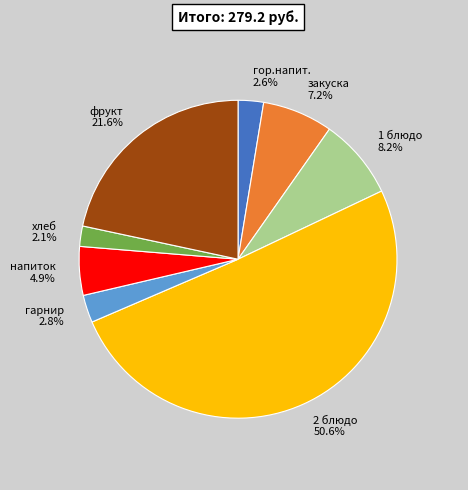

What is the total percentage of 2 блюдо and хлеб?

52.7%